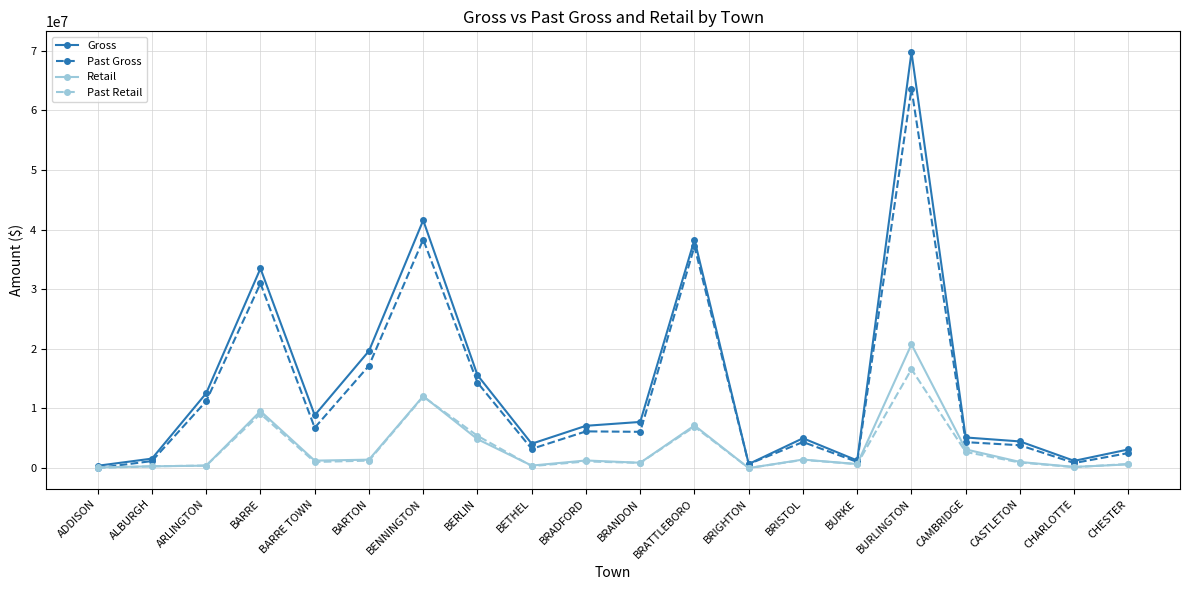

List the series in order of their peak value, highest first.

Gross, Past Gross, Retail, Past Retail